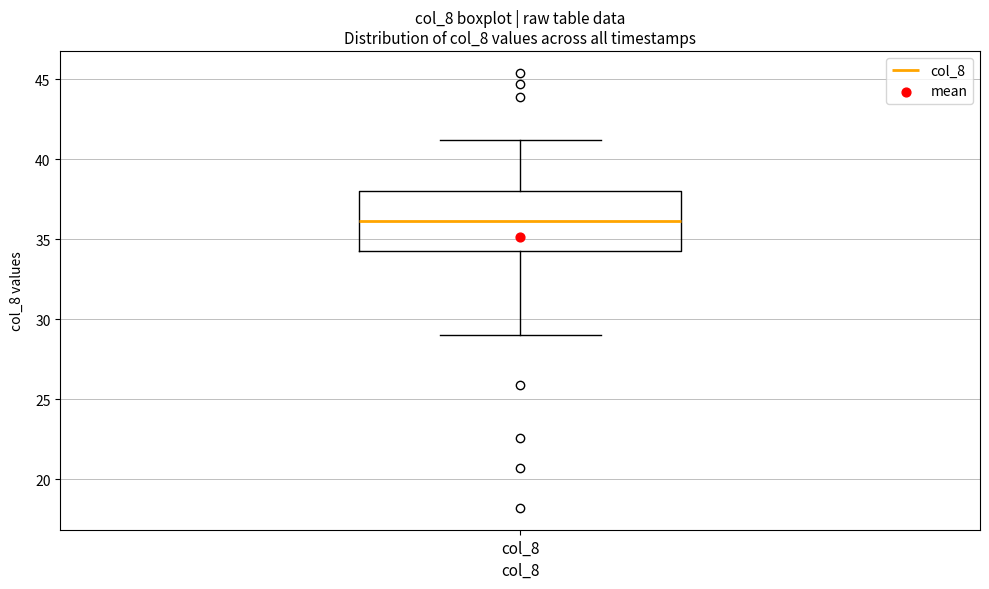

Read this box plot against the y-axis: the position of the median line, the range covered by the box, and the ends of both whiskers. The values are not printed on the chart, so give them approximately, as read against the axis.

median 36.0, box 34.5 to 38.0, whiskers 29.0 to 41.0